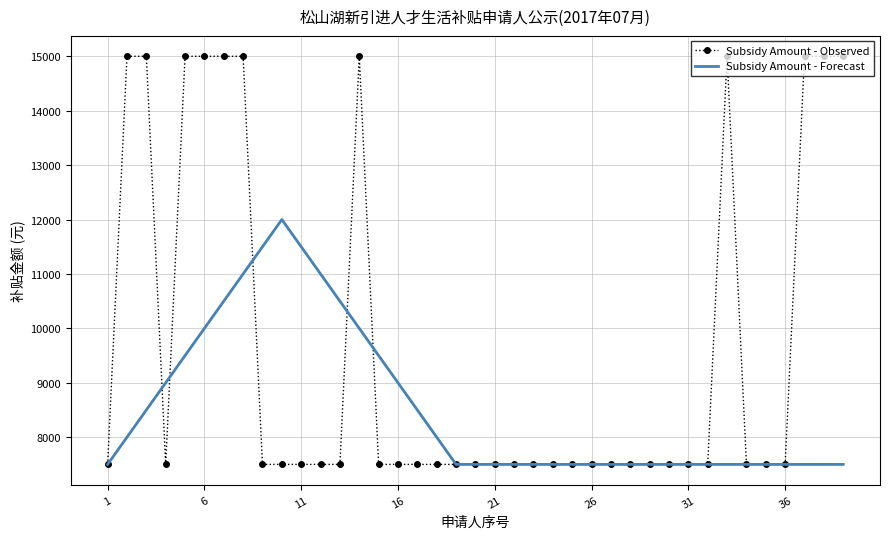

True or false: Subsidy Amount - Forecast and Subsidy Amount - Observed intersect in this chart.

True